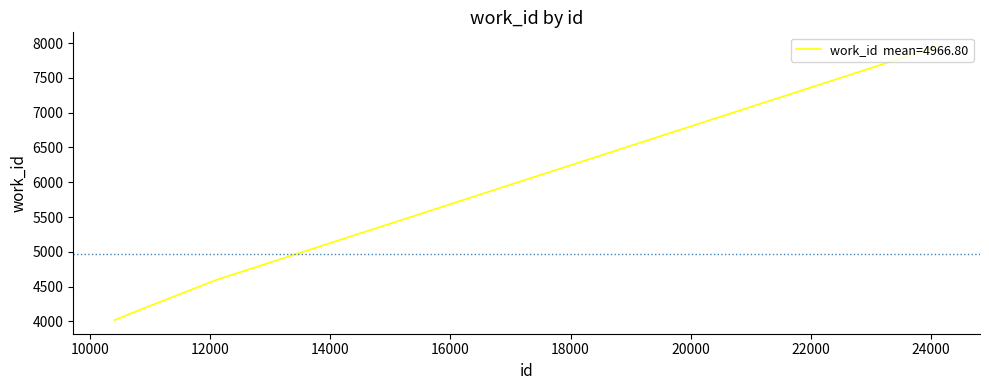

What is the sum of all values?

24834